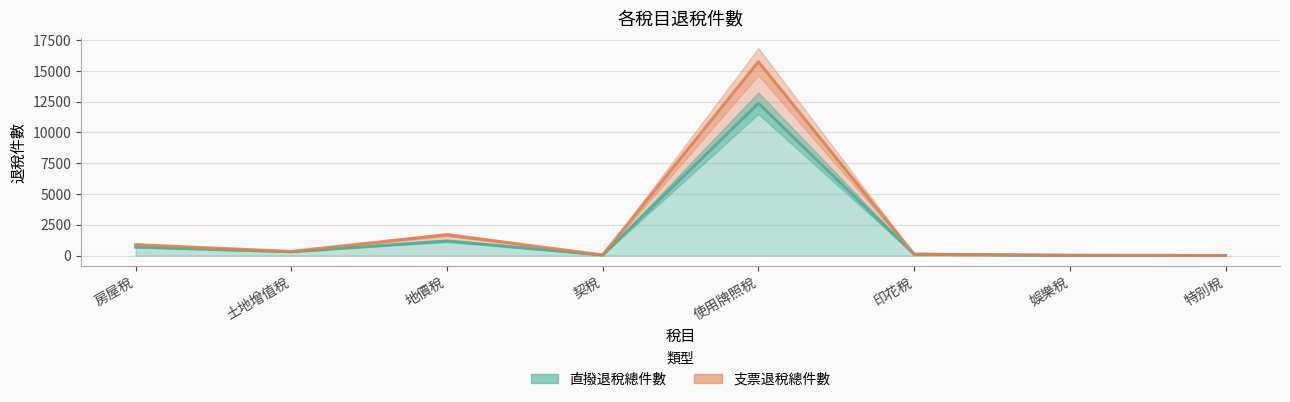

Reading right to left, list all the values displayed in this chart.

支票退稅總件數: 6	23	112	15747	53	1700	336	891
直撥退稅總件數: 6	18	110	12371	50	1190	314	701